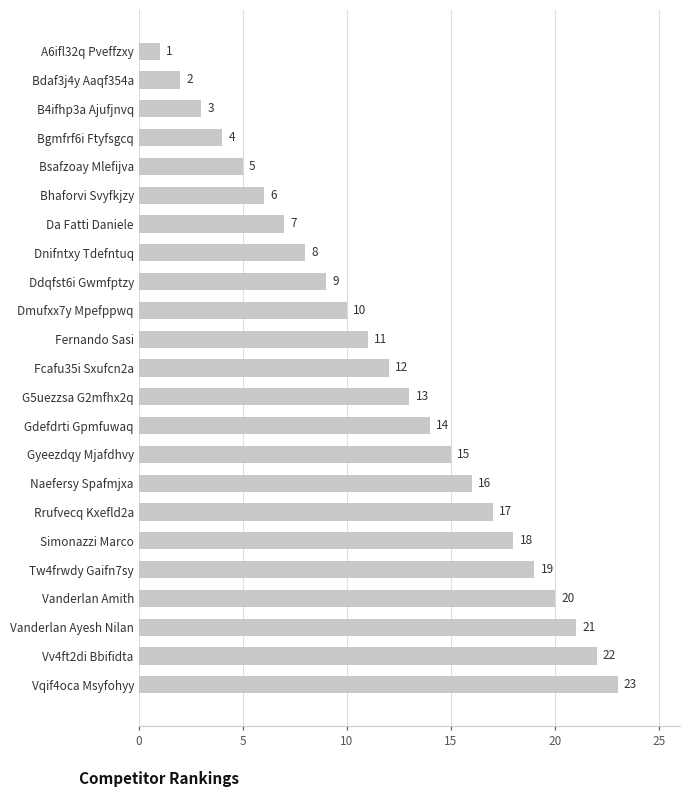

How many categories are shown in the chart?

23